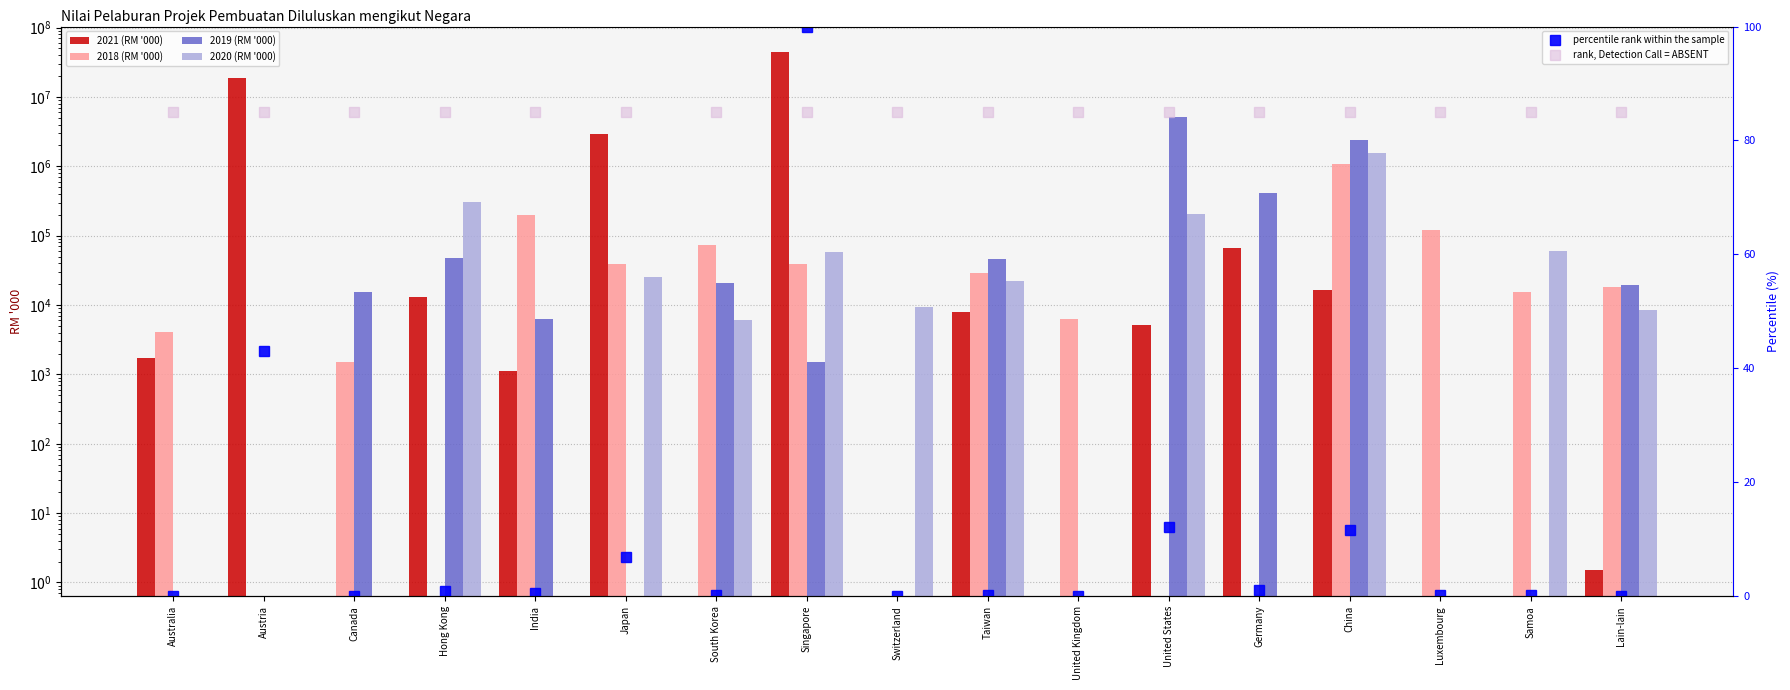

What is the total value across all series at Luxembourg?

122068.5